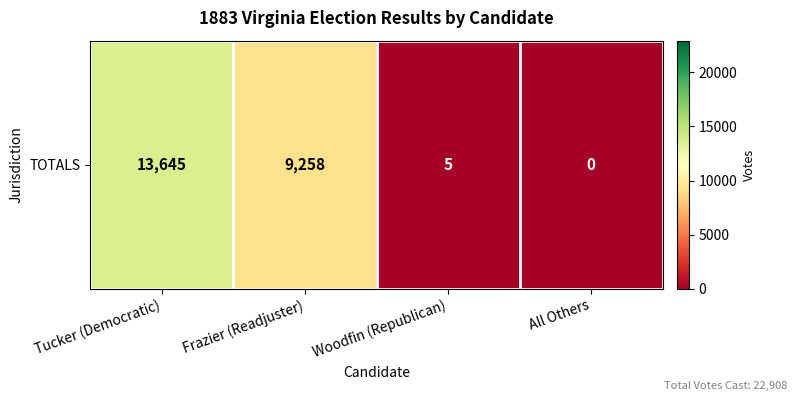

List the labels in order of value, largest first.

Tucker (Democratic), Frazier (Readjuster), Woodfin (Republican), All Others